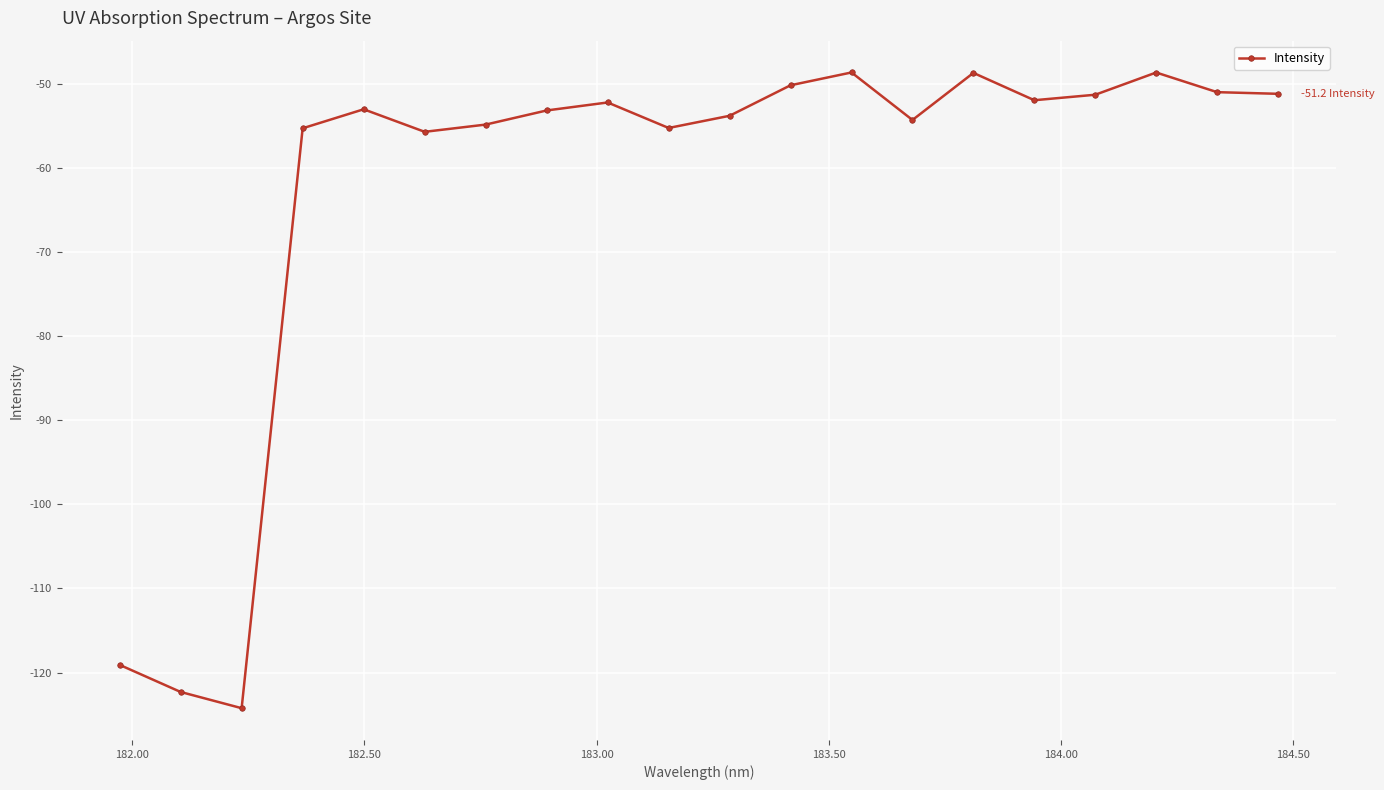

What is the value of the 20th point from the left?

-51.2